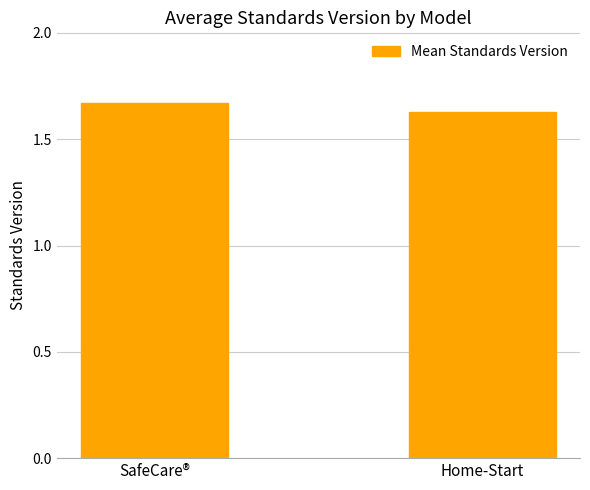

What position from the left is SafeCare®?

1